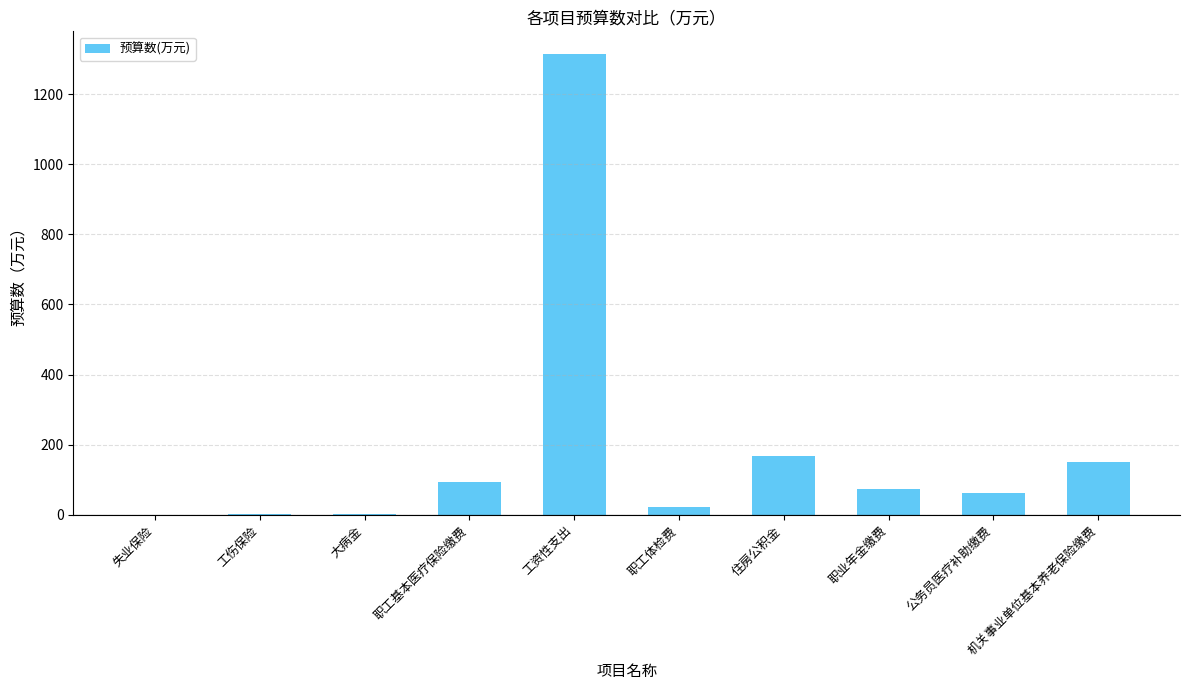

The value at 职业年金缴费 is 127.1. True or false?

False